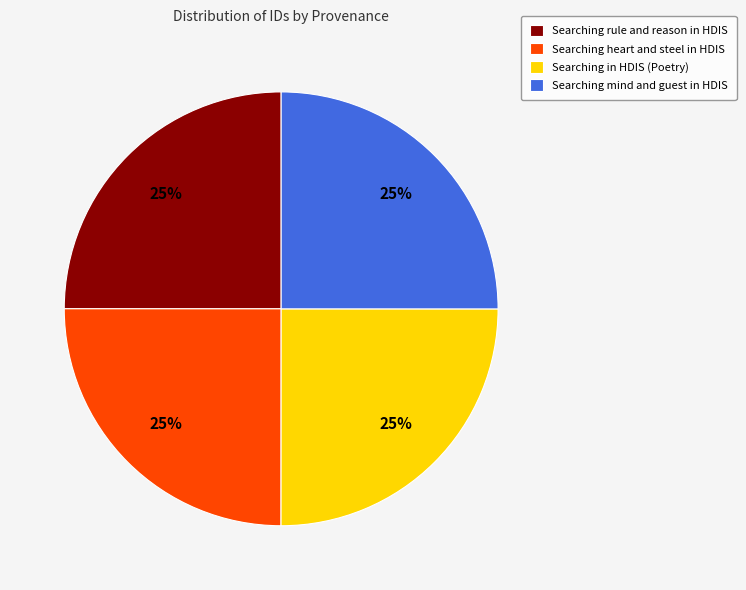

To the nearest percent, what is the average slice percentage?

25%